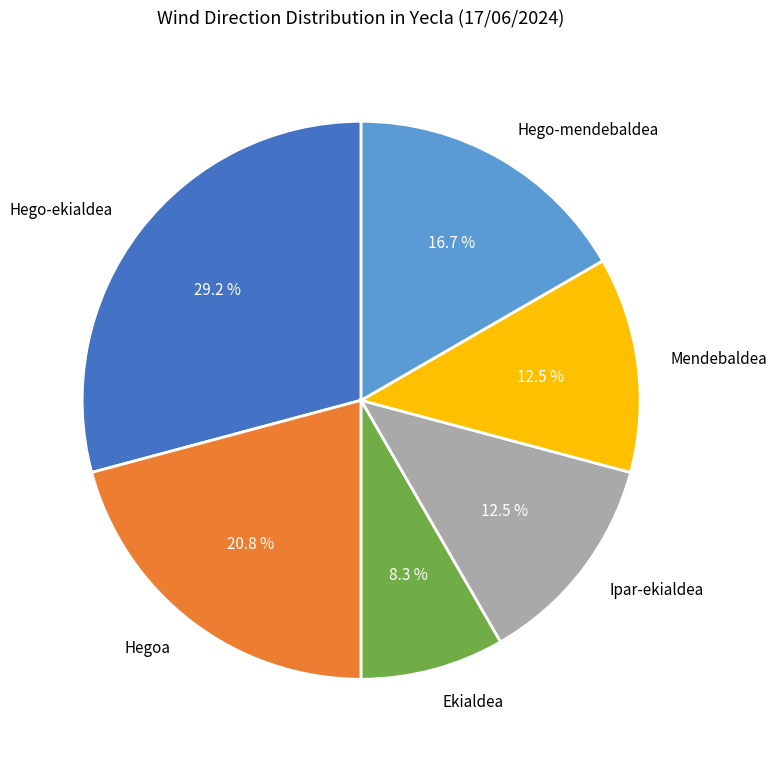

What is the largest slice in the pie chart?

Hego-ekialdea